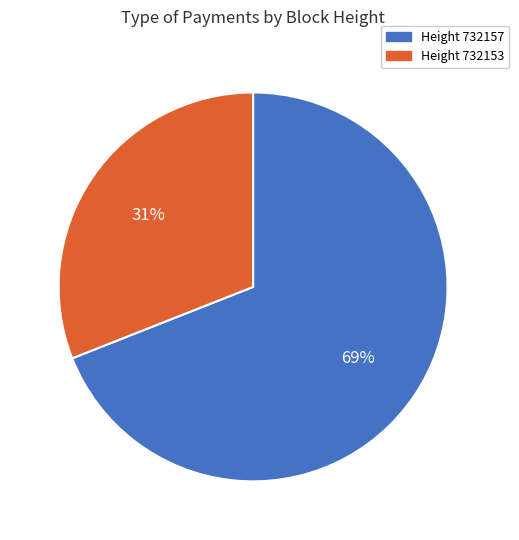

How many segments does this pie chart have?

2